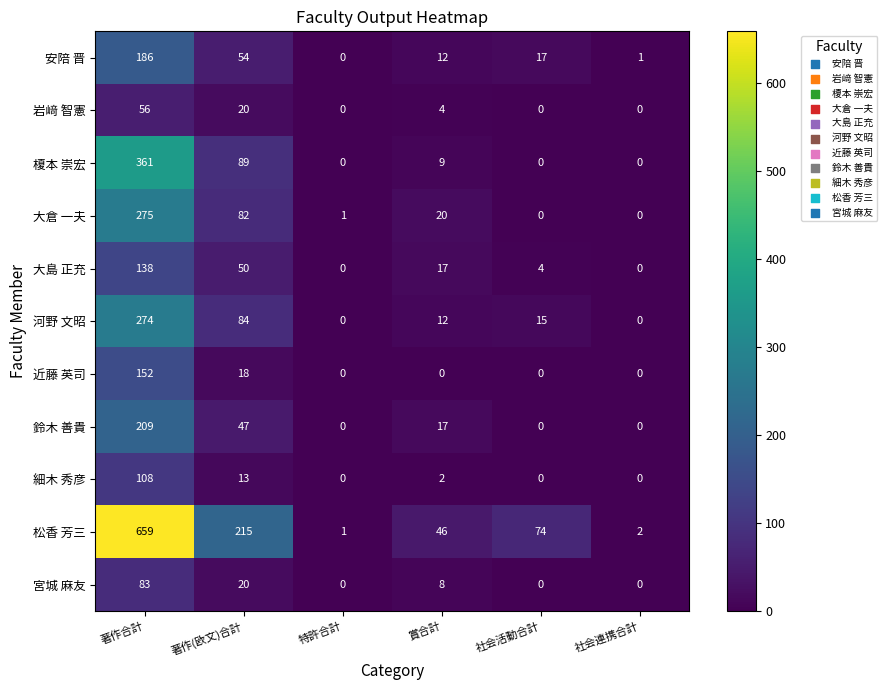

What is the total value across all series at 著作(欧文)合計?

692